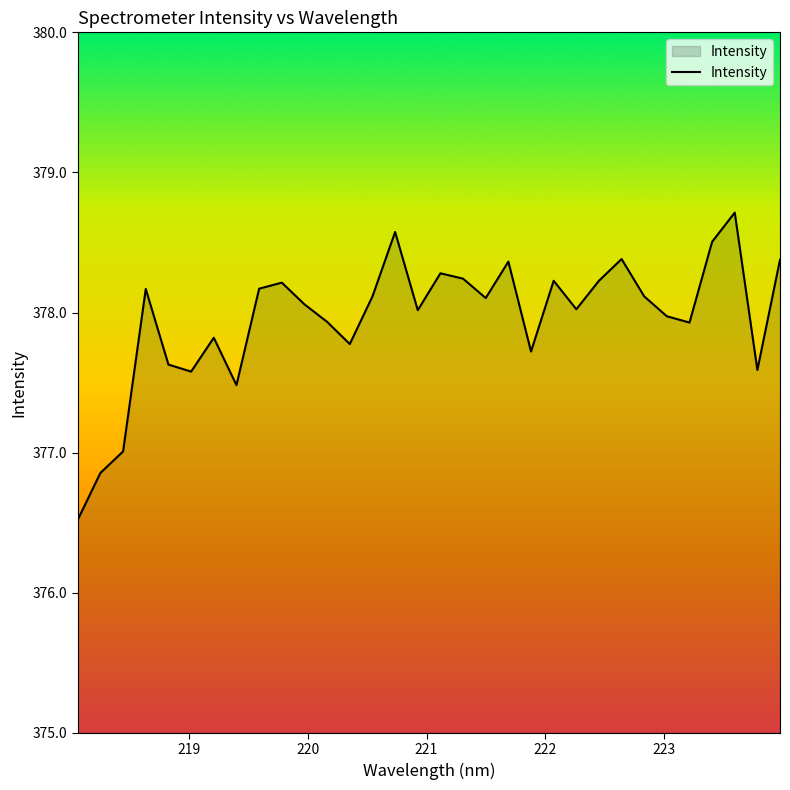

What is the maximum value shown in the chart?

378.7